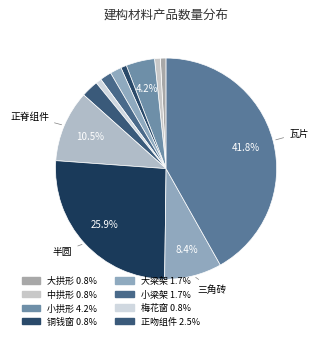

Count the number of slices in the pie.

12